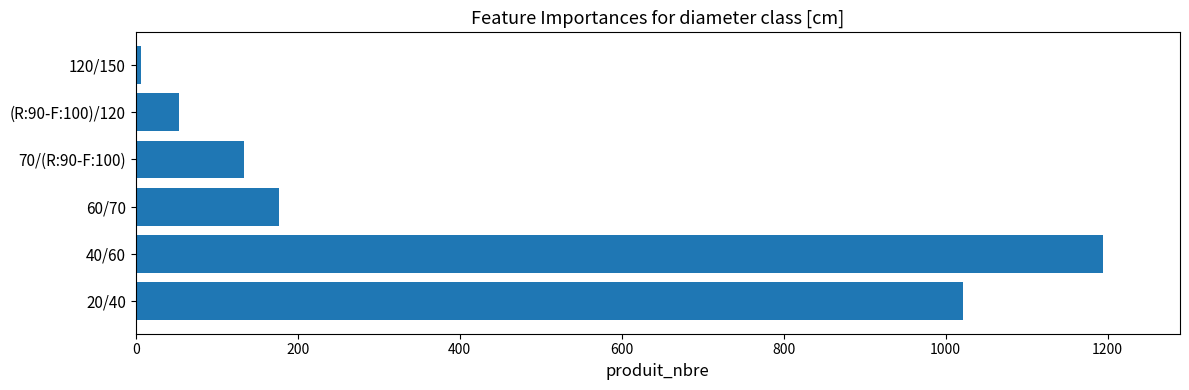

Reading bottom to top, extract all data points from this chart.

20/40=1022	40/60=1194	60/70=177	70/(R:90-F:100)=134	(R:90-F:100)/120=53	120/150=7